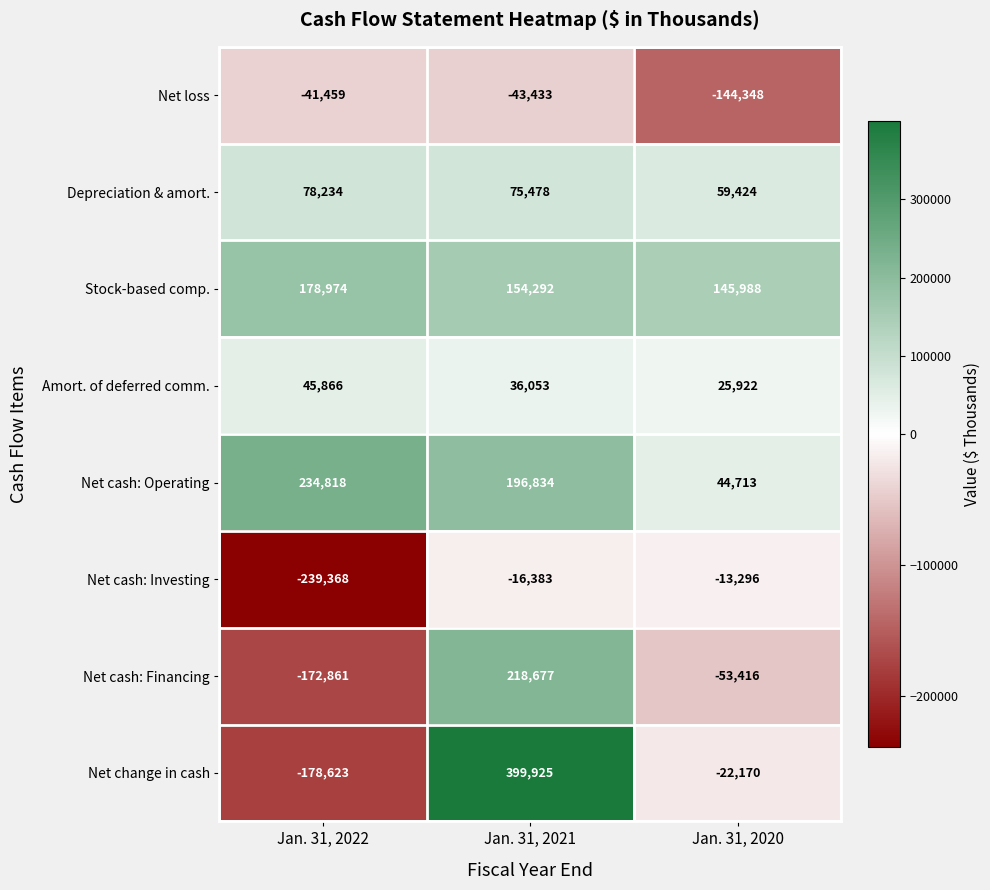

What is the spread (max minus min) of values at Jan. 31, 2022?

474186